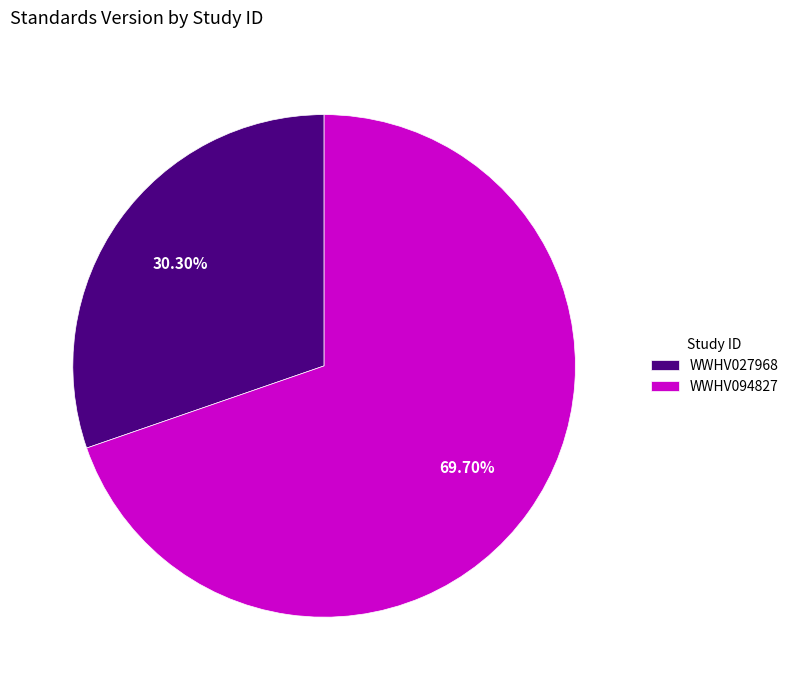

Approximately how many times larger is the value at WWHV094827 compared to WWHV027968?

2.3